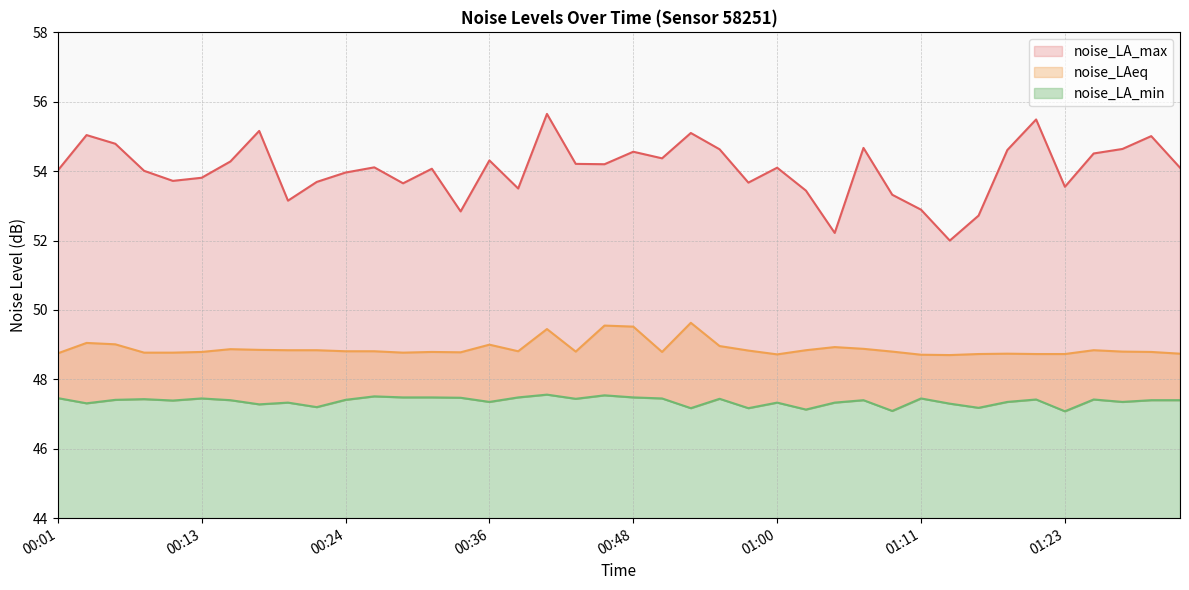

Does the chart display data point markers on the line(s)?

No